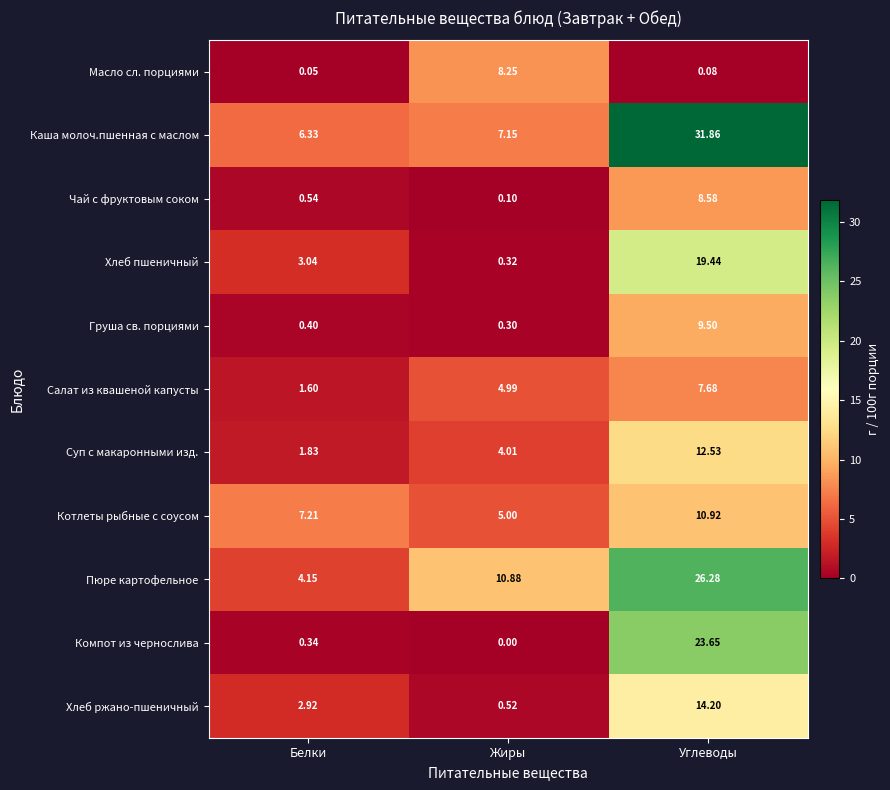

At which label is Масло сл. порциями closest to 4?

Углеводы